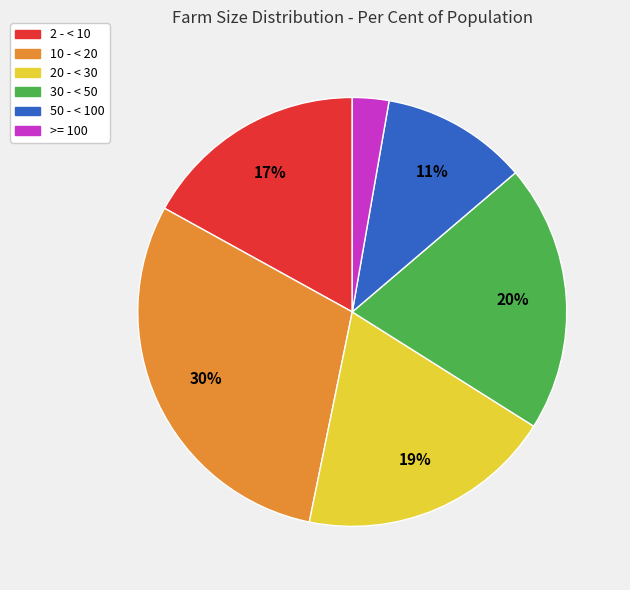

Between >= 100 and 50 - < 100, which is larger?

50 - < 100